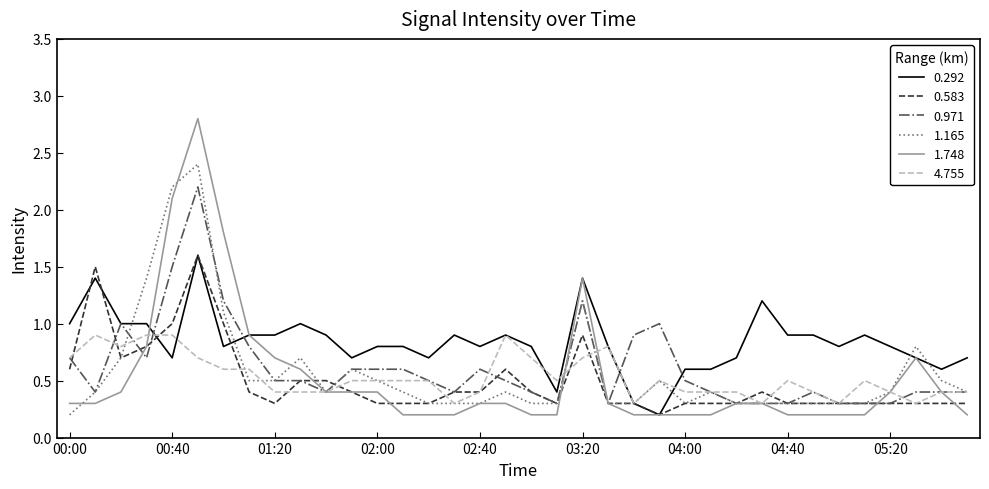

Reading right to left, extract all data points from this chart.

0.292: 0.7	0.6	0.7	0.8	0.9	0.8	0.9	0.9	1.2	0.7	0.6	0.6	0.2	0.3	0.8	1.4	0.4	0.8	0.9	0.8	0.9	0.7	0.8	0.8	0.7	0.9	1.0	0.9	0.9	0.8	1.6	0.7	1.0	1.0	1.4	1.0
0.583: 0.3	0.3	0.3	0.3	0.3	0.3	0.3	0.3	0.4	0.3	0.3	0.3	0.2	0.3	0.3	0.9	0.3	0.4	0.6	0.4	0.4	0.3	0.3	0.3	0.4	0.5	0.5	0.3	0.4	1.0	1.6	1.0	0.8	0.7	1.5	0.6
0.971: 0.4	0.4	0.4	0.3	0.3	0.3	0.4	0.3	0.3	0.3	0.4	0.5	1.0	0.9	0.3	1.2	0.3	0.4	0.5	0.6	0.4	0.5	0.6	0.6	0.6	0.4	0.5	0.5	0.8	1.2	2.2	1.5	0.7	1.0	0.4	0.7
1.165: 0.4	0.5	0.8	0.4	0.3	0.3	0.3	0.3	0.3	0.3	0.4	0.3	0.5	0.3	0.3	1.2	0.3	0.3	0.4	0.3	0.3	0.3	0.4	0.5	0.6	0.4	0.7	0.5	0.5	1.1	2.4	2.2	1.4	0.7	0.4	0.2
1.748: 0.2	0.4	0.7	0.4	0.2	0.2	0.2	0.2	0.3	0.3	0.2	0.2	0.2	0.2	0.3	1.4	0.2	0.2	0.3	0.3	0.2	0.2	0.2	0.4	0.4	0.4	0.6	0.7	0.9	1.8	2.8	2.1	0.8	0.4	0.3	0.3
4.755: 0.4	0.4	0.3	0.4	0.5	0.3	0.4	0.5	0.3	0.4	0.4	0.4	0.5	0.3	0.8	0.7	0.5	0.7	0.9	0.4	0.3	0.5	0.5	0.5	0.5	0.4	0.4	0.4	0.6	0.6	0.7	0.9	0.9	0.8	0.9	0.7